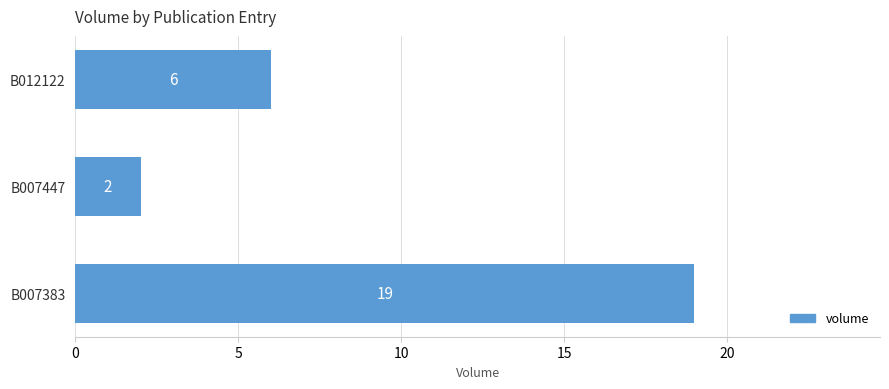

What is the change in value from B007383 to B012122?

-13